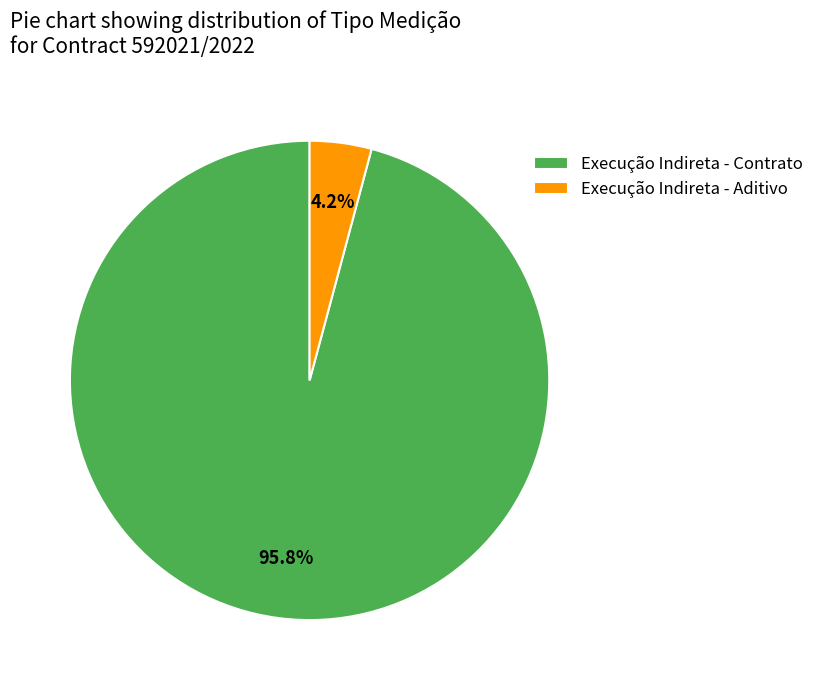

Does any single category account for the majority?

Yes